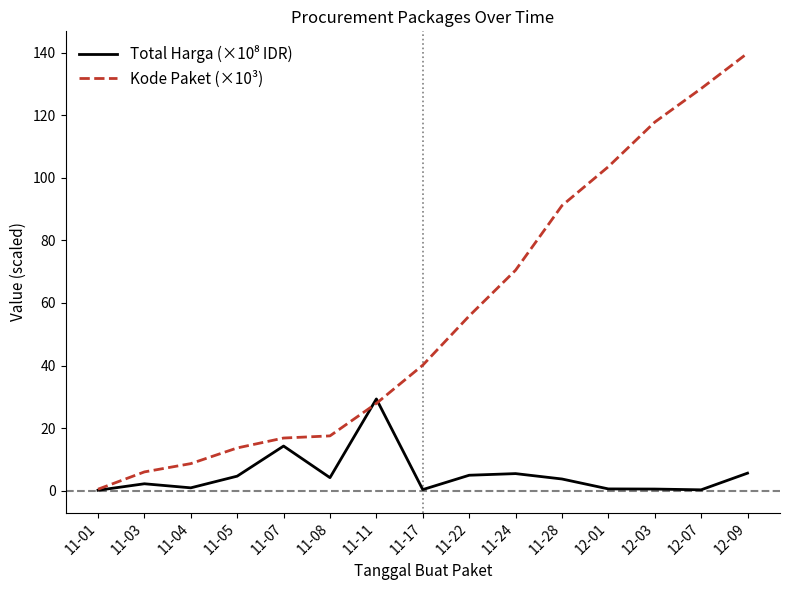

What position from the right is 11-28?

5